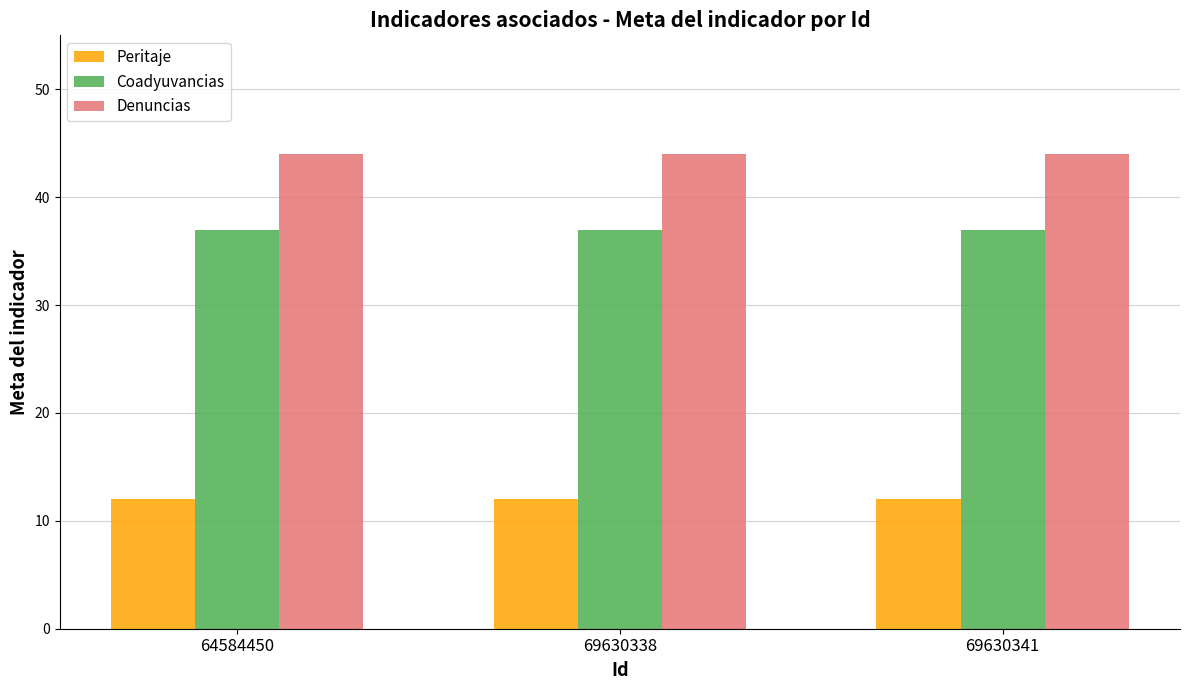

Reading left to right, extract all data points from this chart.

Peritaje: 64584450=12	69630338=12	69630341=12
Coadyuvancias: 64584450=37	69630338=37	69630341=37
Denuncias: 64584450=44	69630338=44	69630341=44